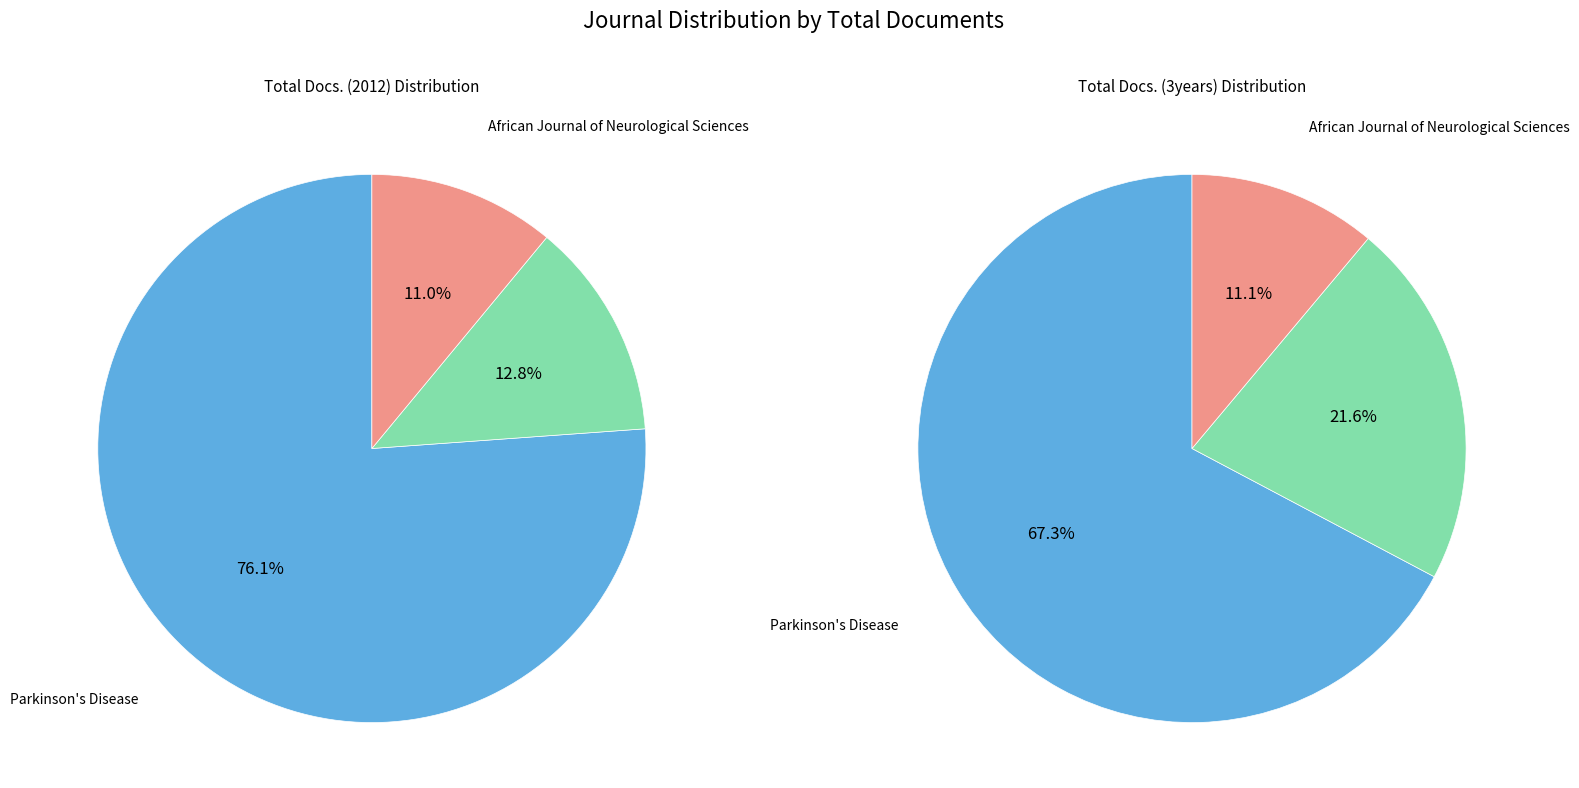

Between Cardiovascular Psychiatry and Neurology and Parkinson's Disease, which is larger?

Parkinson's Disease